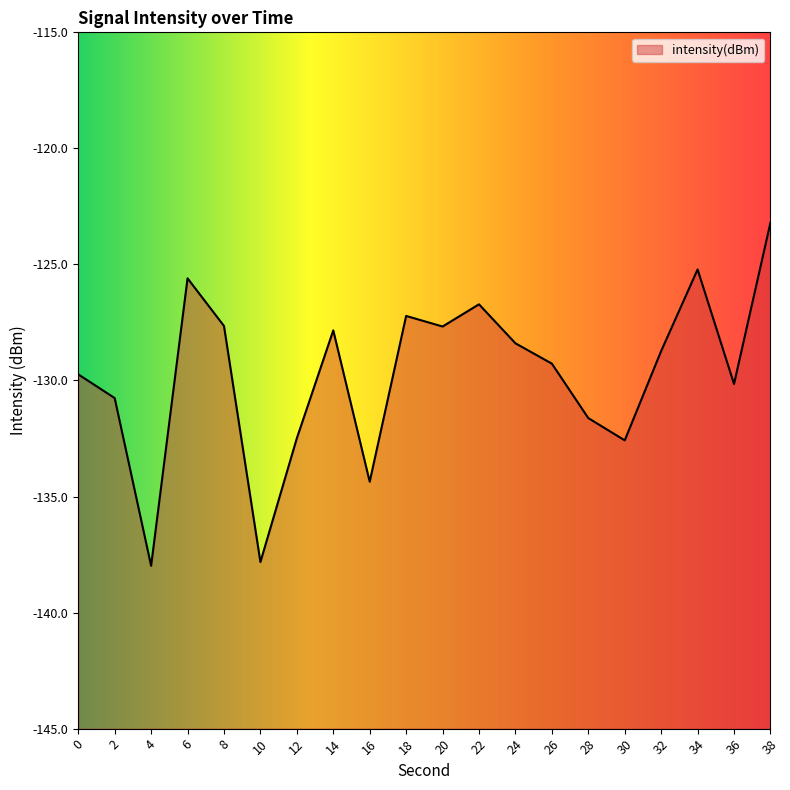

Between 30 and 34, which is larger?

34